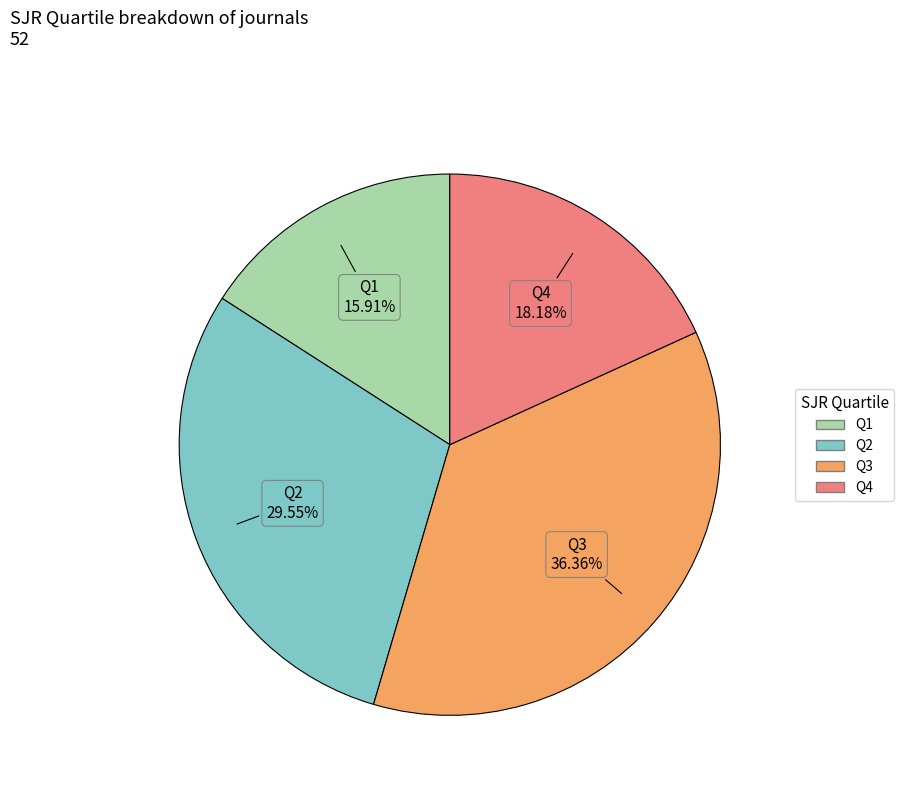

To the nearest percent, what is the average slice percentage?

25%